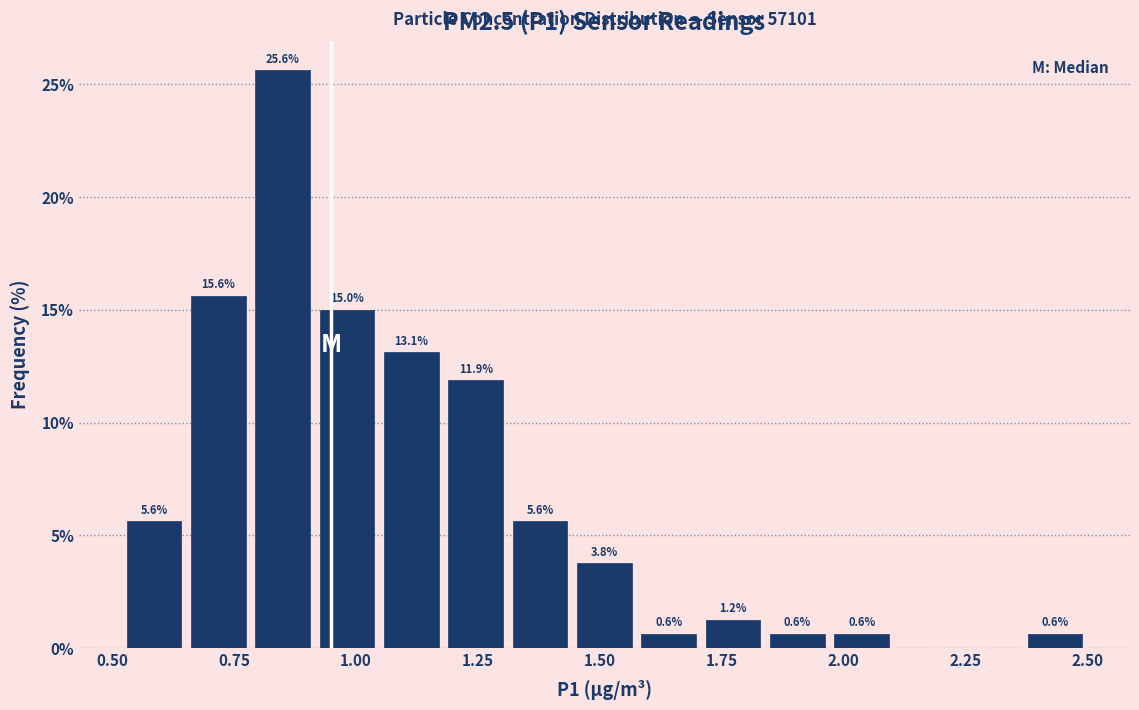

Around what value on the x-axis is the tallest bar? Give the approximate position of its centre, as read against the axis.

0.85